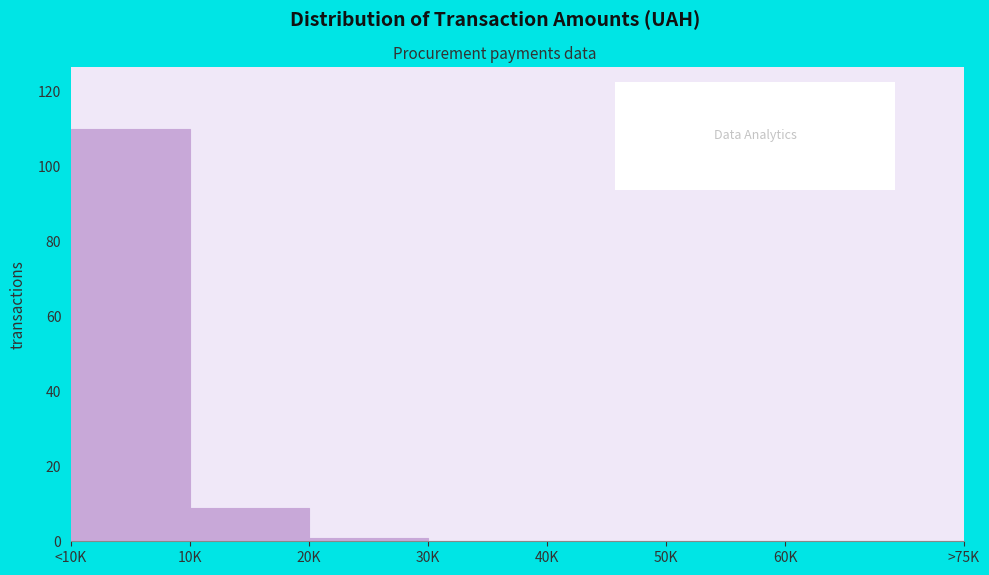

Reading left to right, list all the values displayed in this chart.

<10K=110	10K=9	20K=1	30K=0	40K=0	50K=0	60K=0